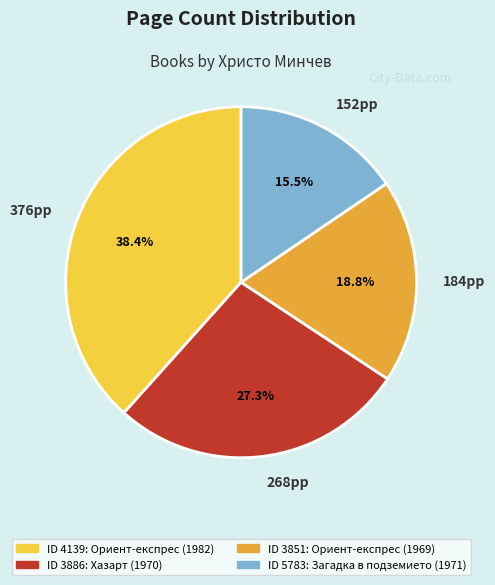

Does any single category account for the majority?

No